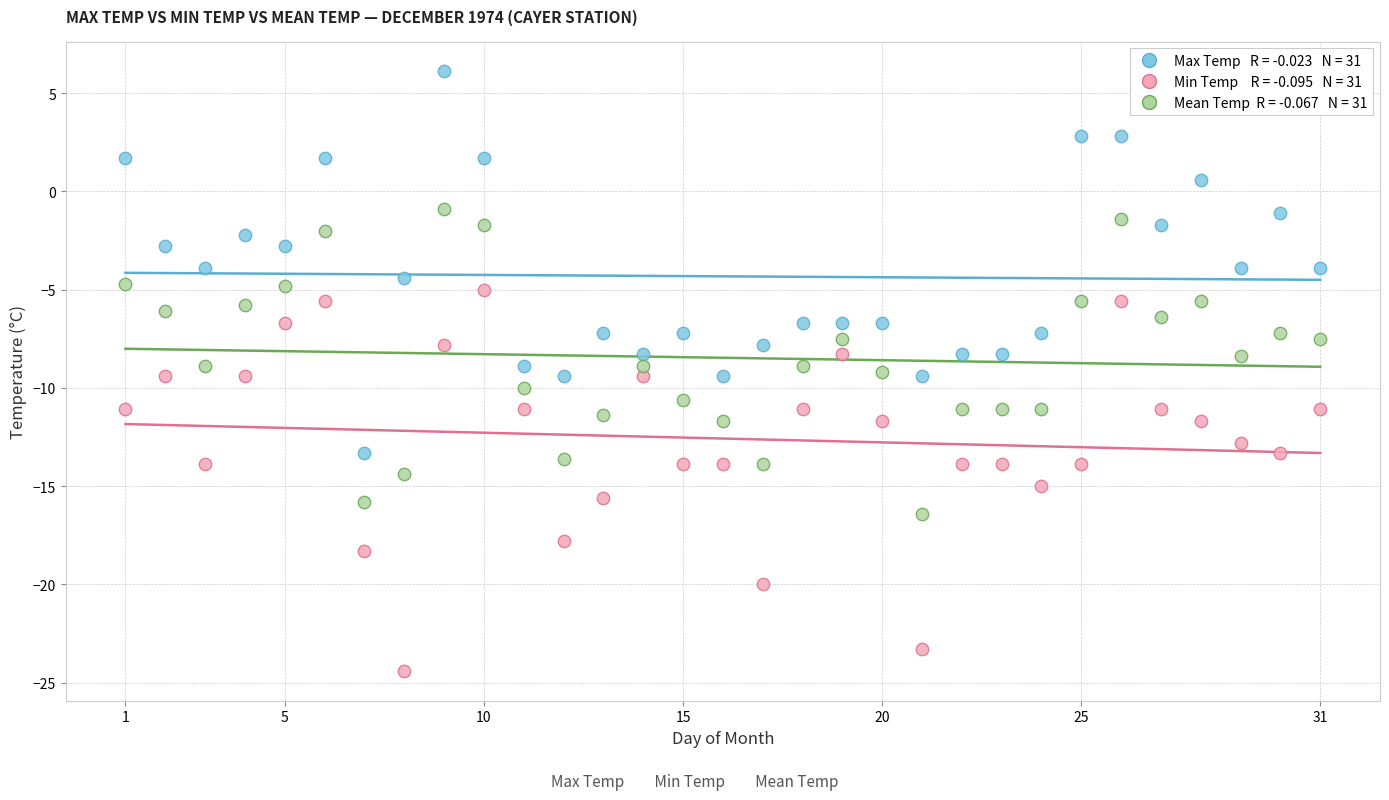

Across all data points, what is the range of Y values (max minus min)?

30.5